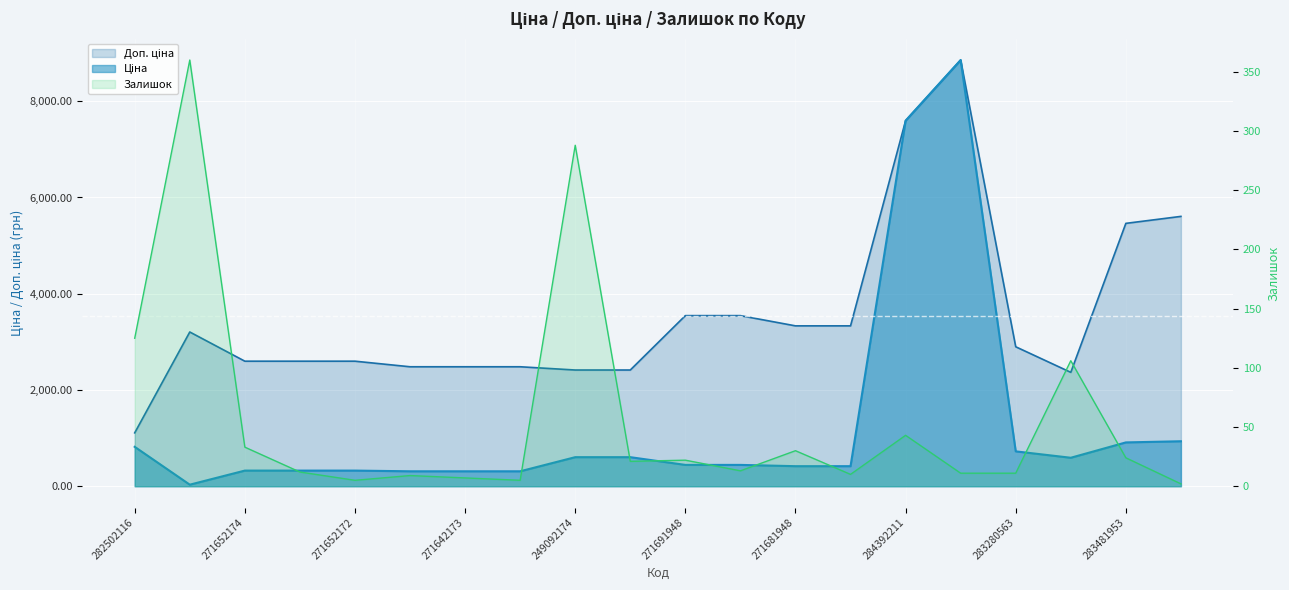

The Ціна series shows 280.5 at 271691942. True or false?

False